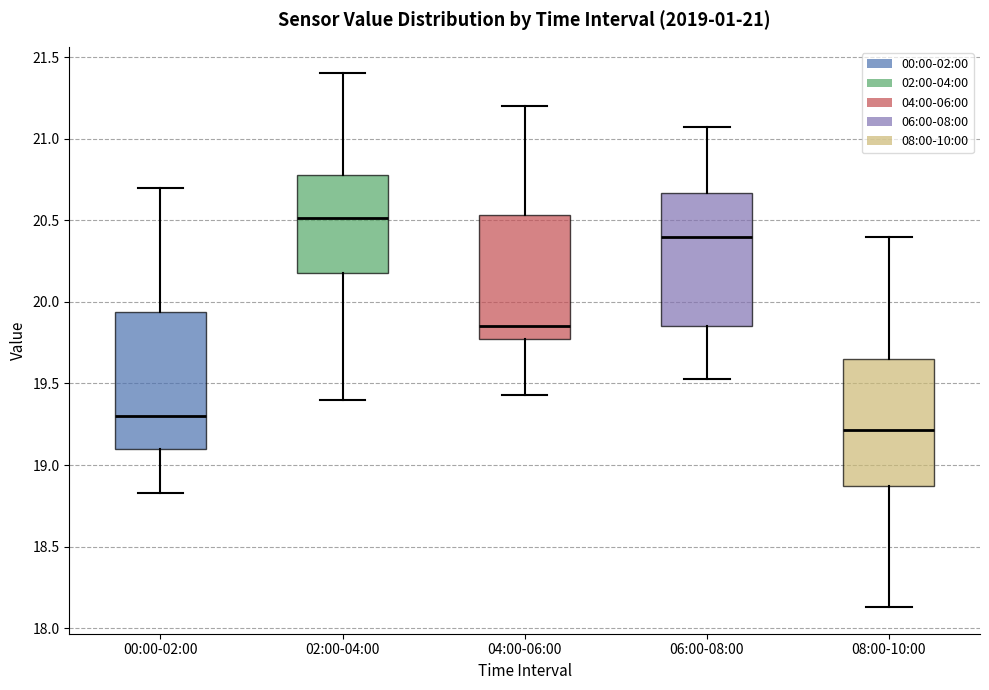

Which box's median line is the lowest?

08:00-10:00